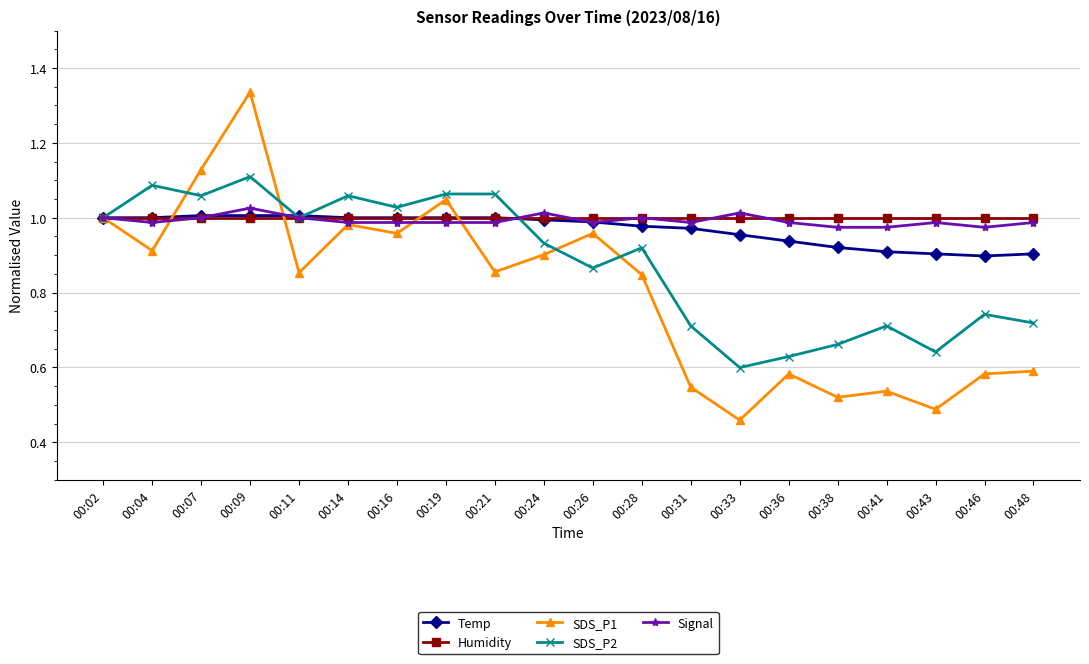

True or false: SDS_P1 has more than 1 interior local peaks.

True